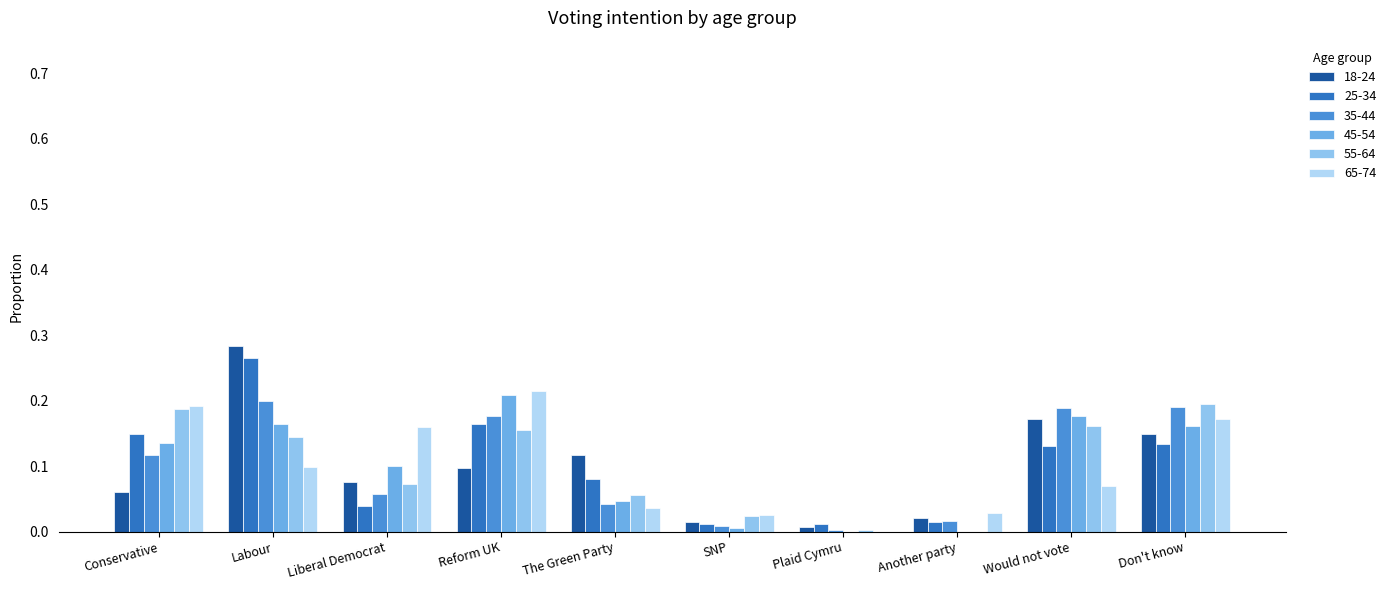

What is the difference between the highest and lowest values at Would not vote?

0.1